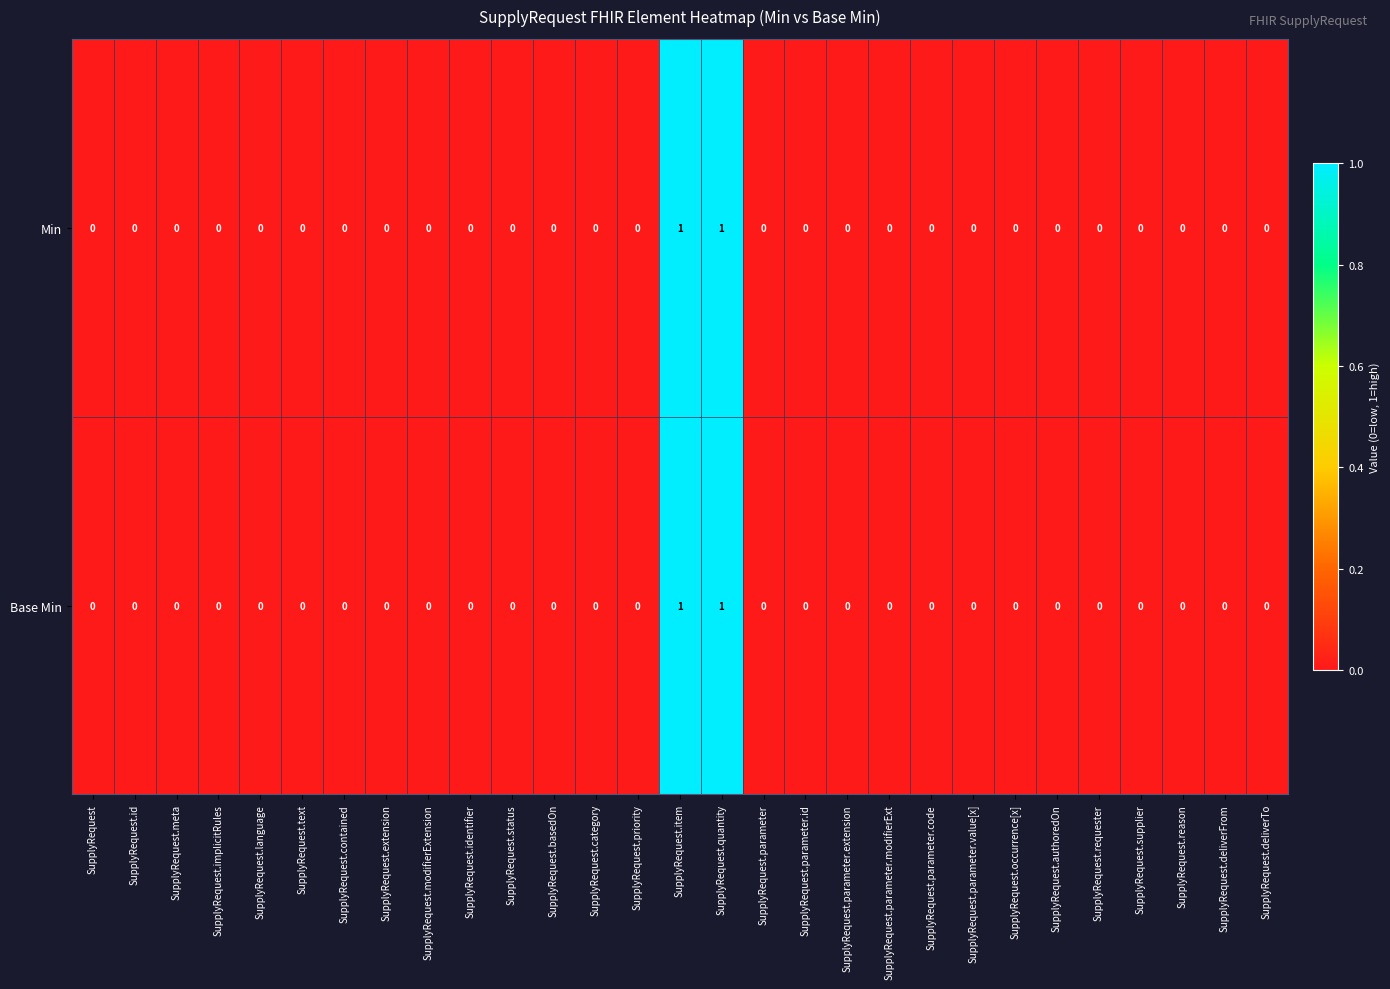

Is it true that Min equals 0 at SupplyRequest.identifier?

True